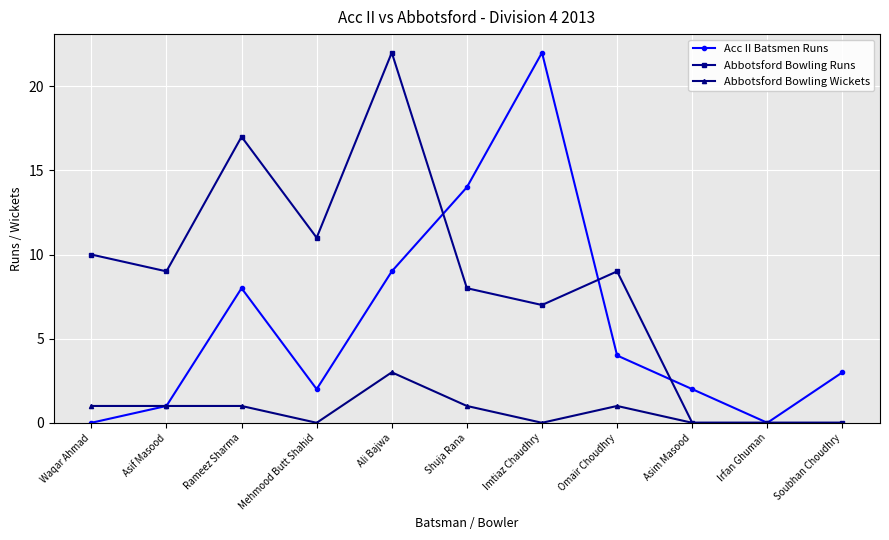

True or false: Abbotsford Bowling Runs has a value of 9 at Asif Masood.

True